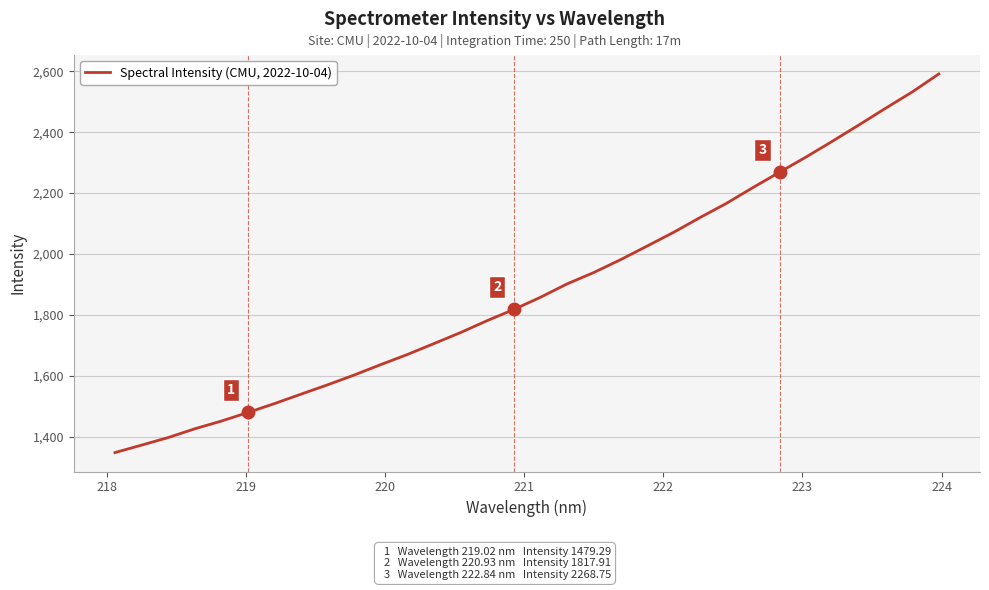

What is the minimum value shown in the chart?

1347.6